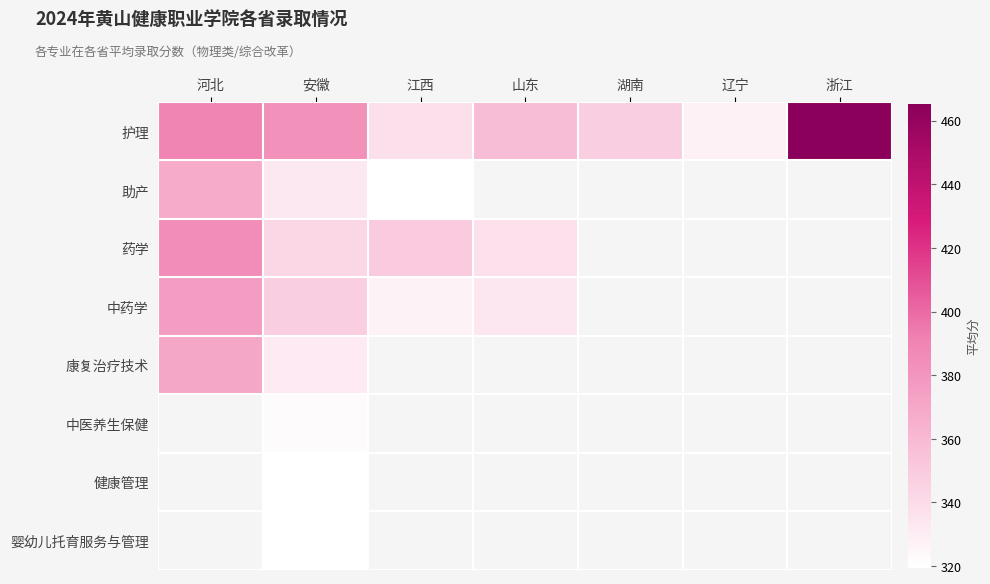

Count the number of categories in the chart.

7